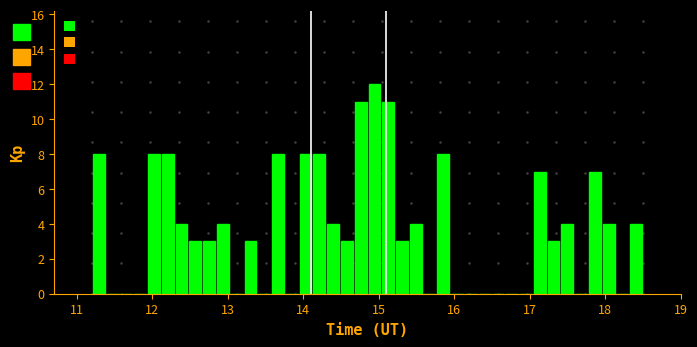

Read against the x-axis, roughly where is the centre of the tallest bar?

14.9